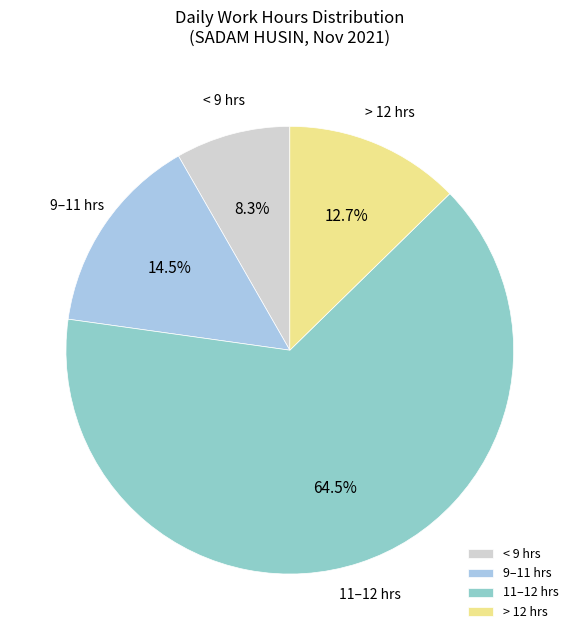

Which has a higher value, < 9 hrs or > 12 hrs?

> 12 hrs